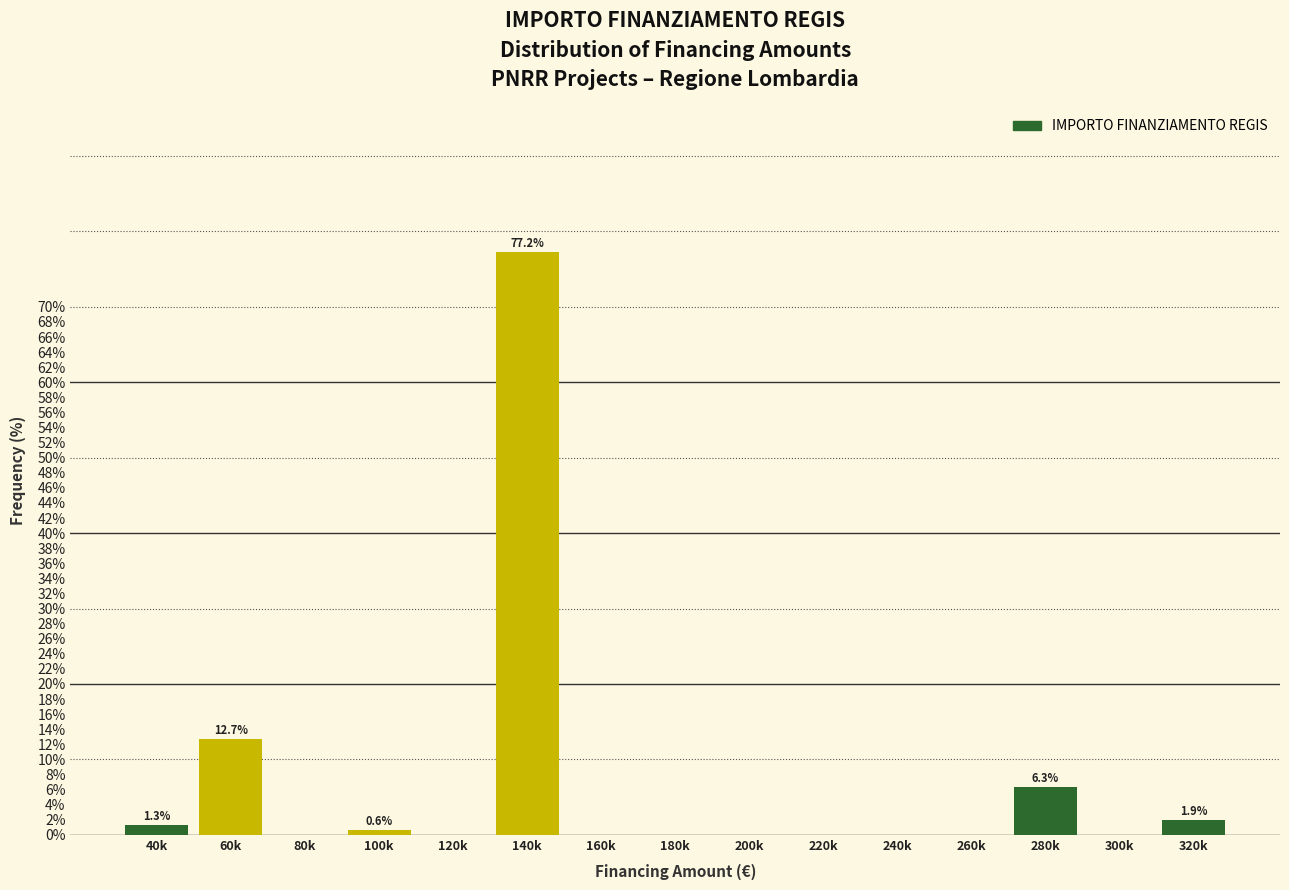

Reading left to right, extract all data points from this chart.

40k=1.3	60k=12.7	80k=0.0	100k=0.6	120k=0.0	140k=77.2	160k=0.0	180k=0.0	200k=0.0	220k=0.0	240k=0.0	260k=0.0	280k=6.3	300k=0.0	320k=1.9